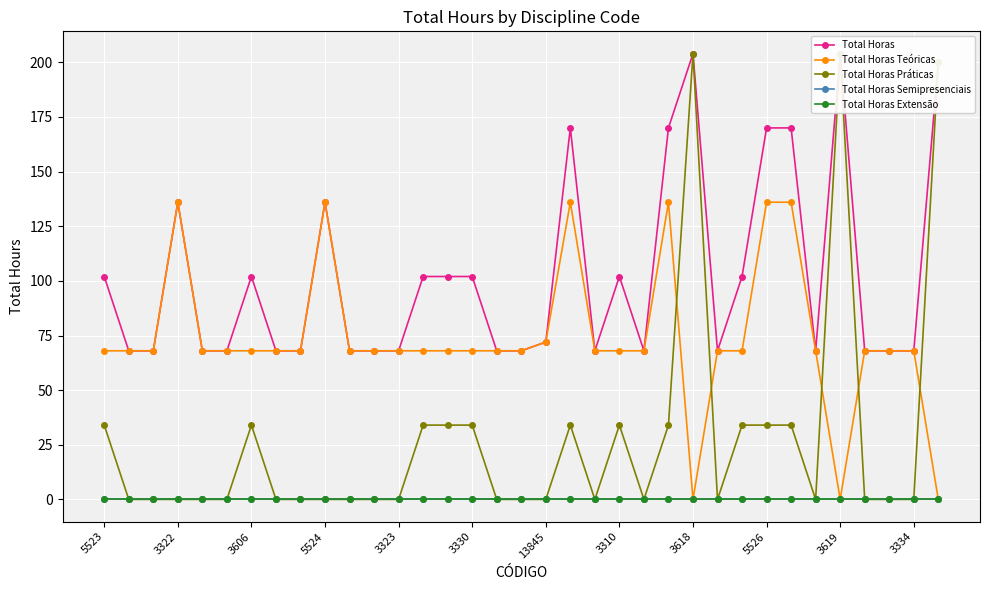

What is the average value of the Total Horas Práticas series?

28